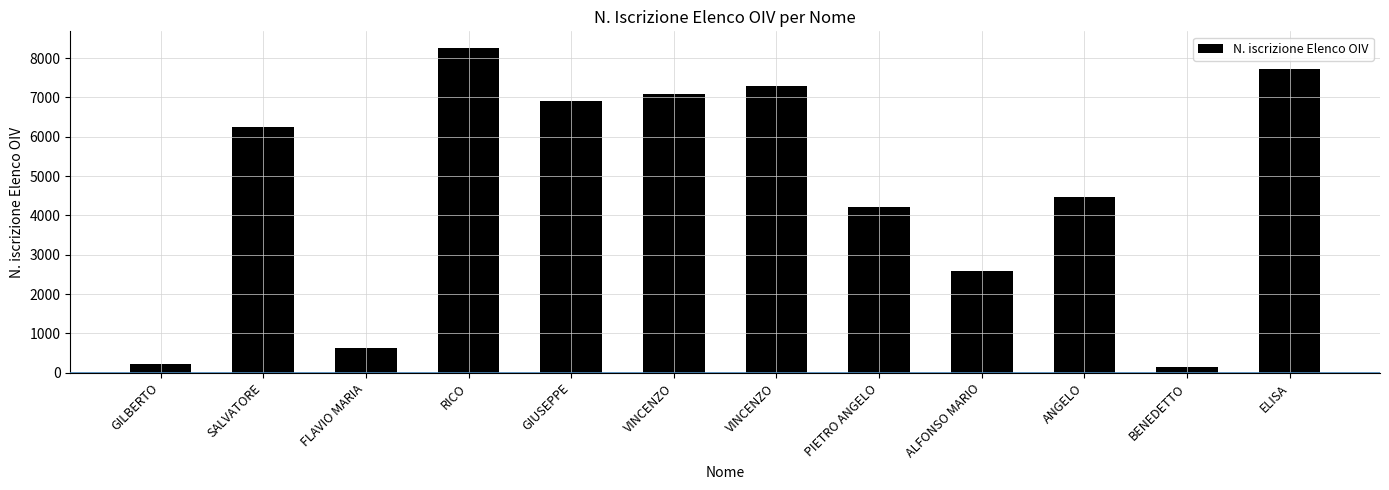

Approximately how many times larger is the value at FLAVIO MARIA compared to GILBERTO?

3.0